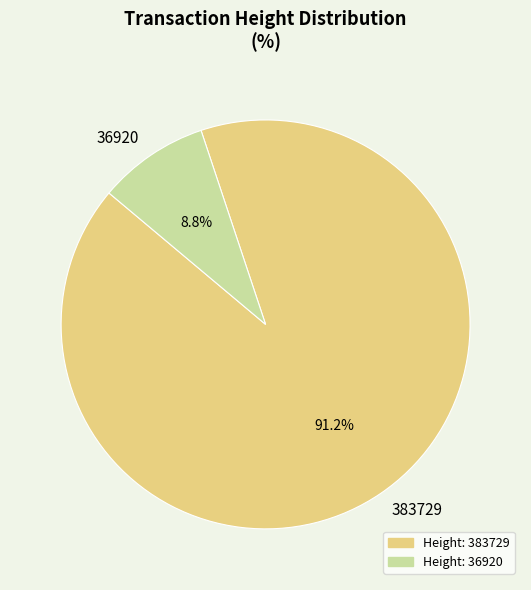

Is it true that 383729 is 91% of the pie?

True